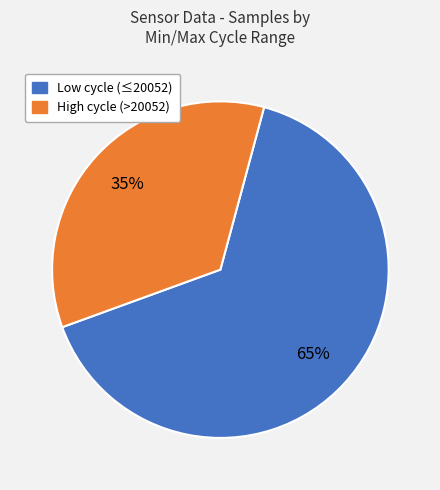

Is there a majority slice in this chart?

Yes